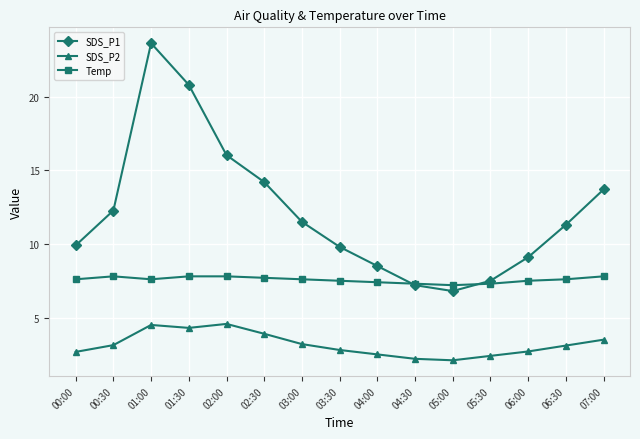

The value of SDS_P1 at 00:00 is 9.9. True or false?

True